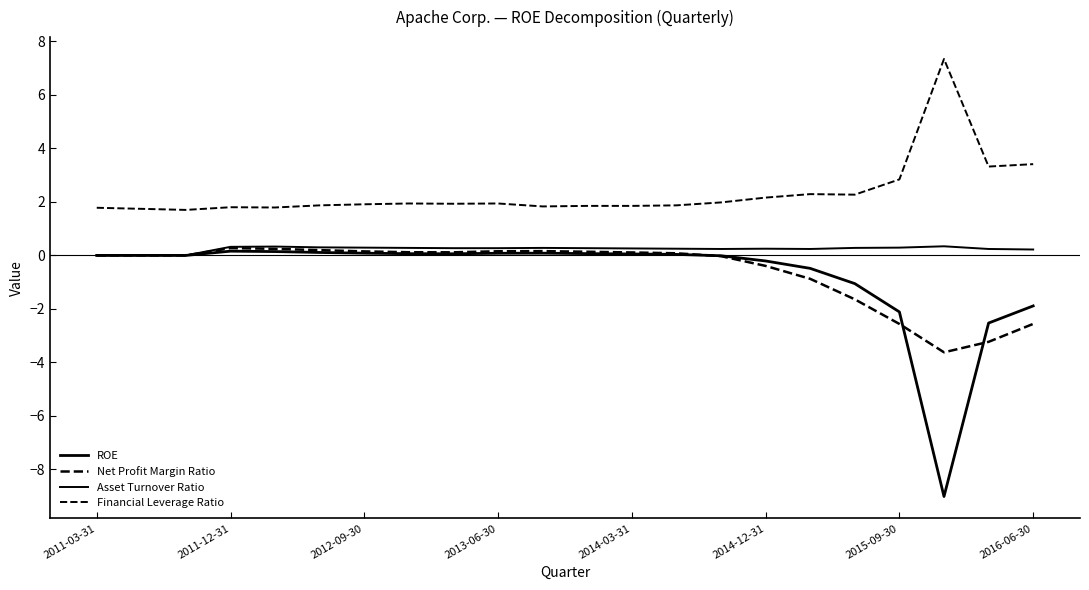

True or false: Financial Leverage Ratio and ROE cross at least once.

False